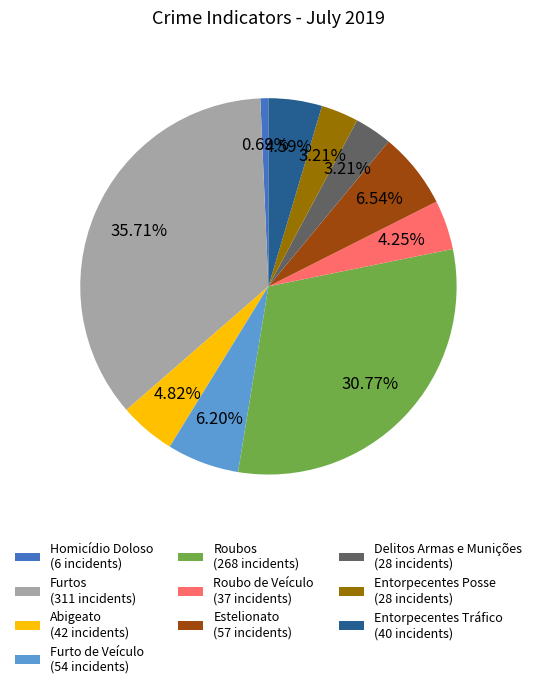

To the nearest percent, what is the average slice percentage?

10%